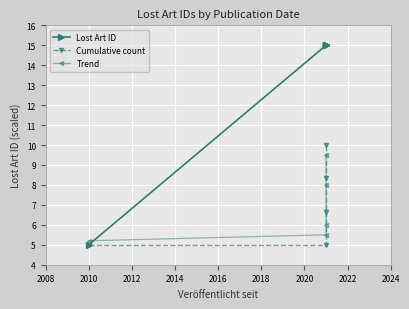

Count the number of data series in this chart.

3